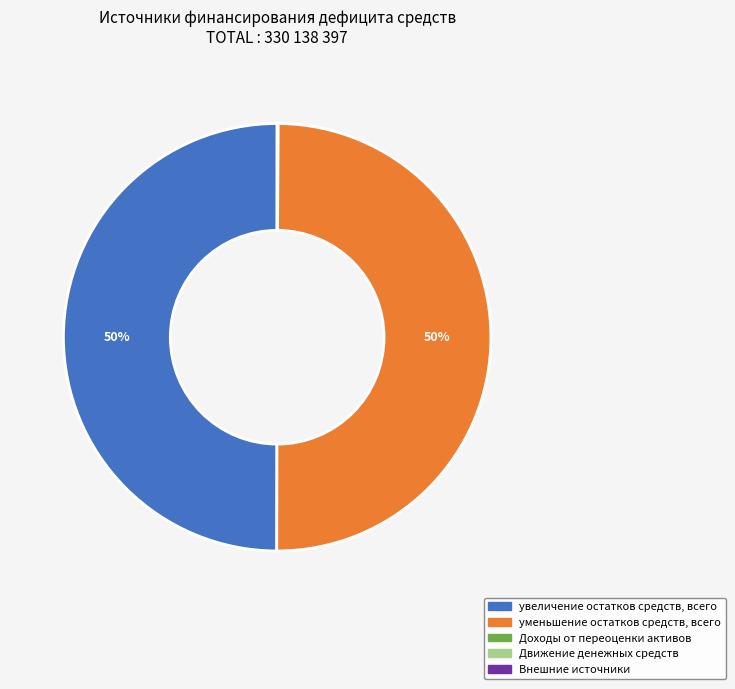

To the nearest percent, what is the average slice percentage?

20%